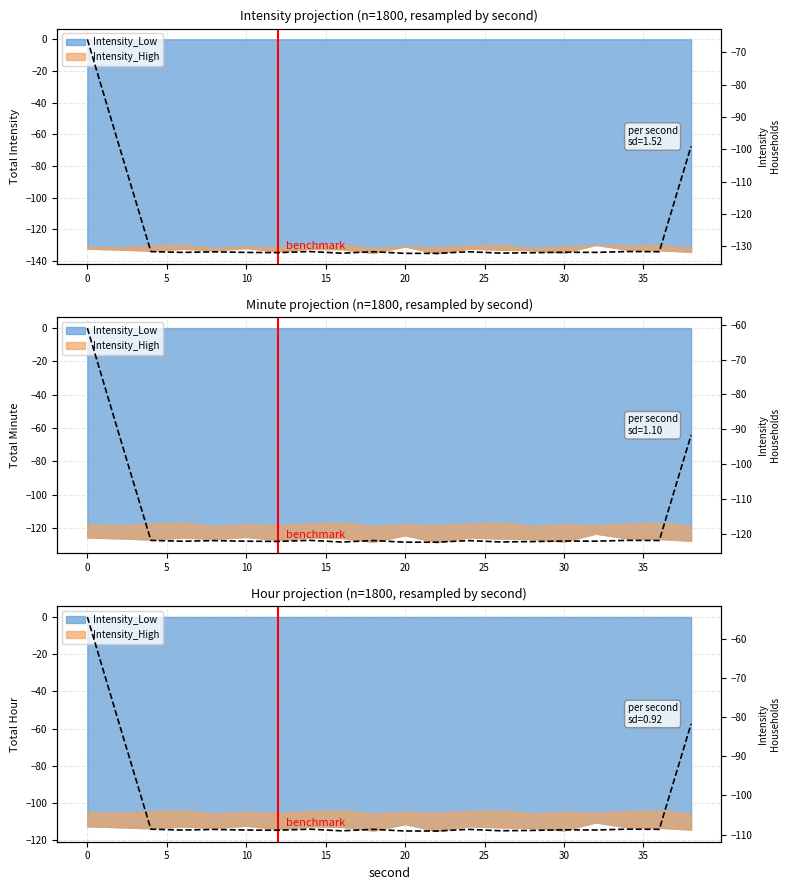

True or false: the data has more than 0 interior local peaks.

True